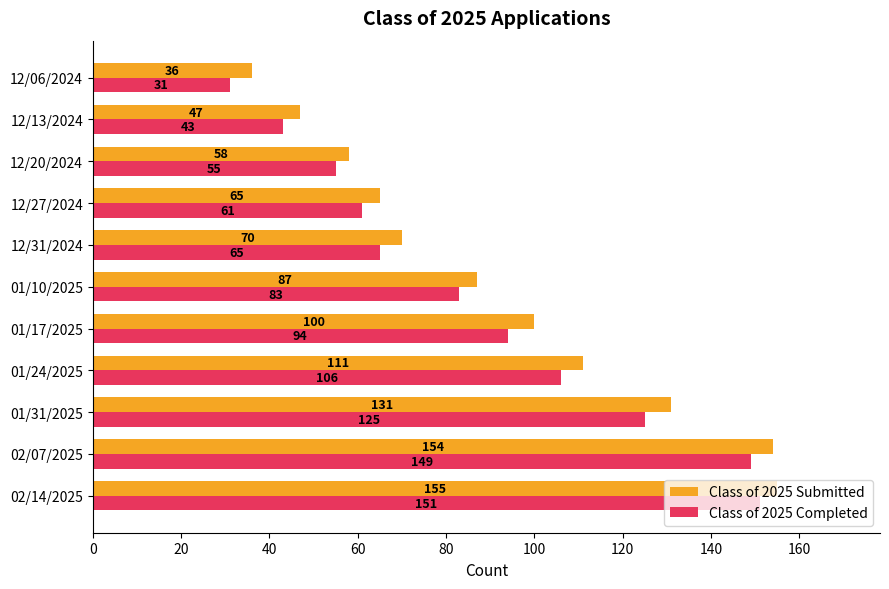

The Class of 2025 Submitted series shows 70 at 12/31/2024. True or false?

True